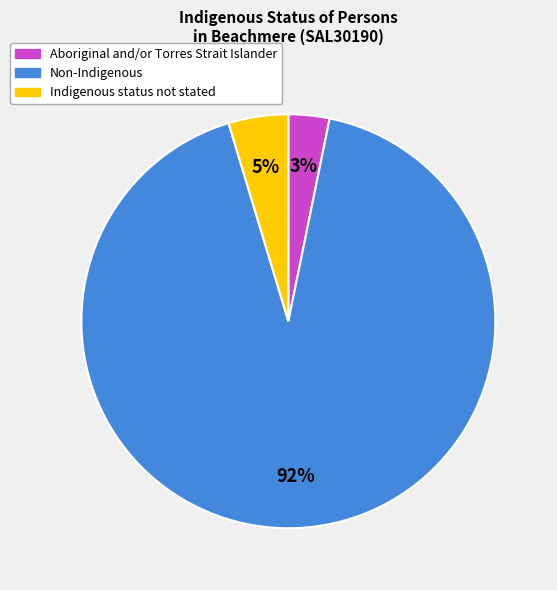

Is the sum of Aboriginal and/or Torres Strait Islander and Indigenous status not stated greater than half?

No